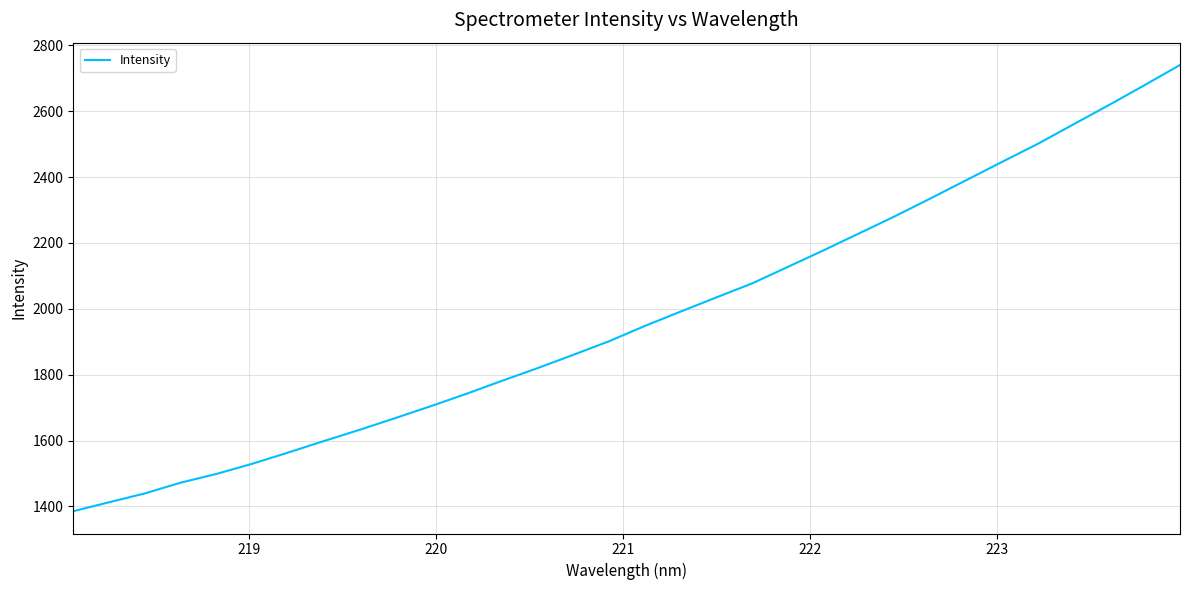

What is the minimum value shown in the chart?

1385.6